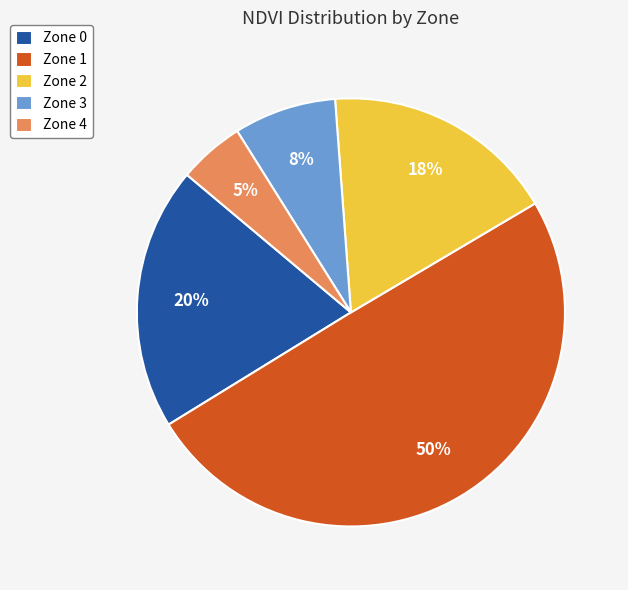

Do Zone 3 and Zone 4 together represent more than half of the pie?

No